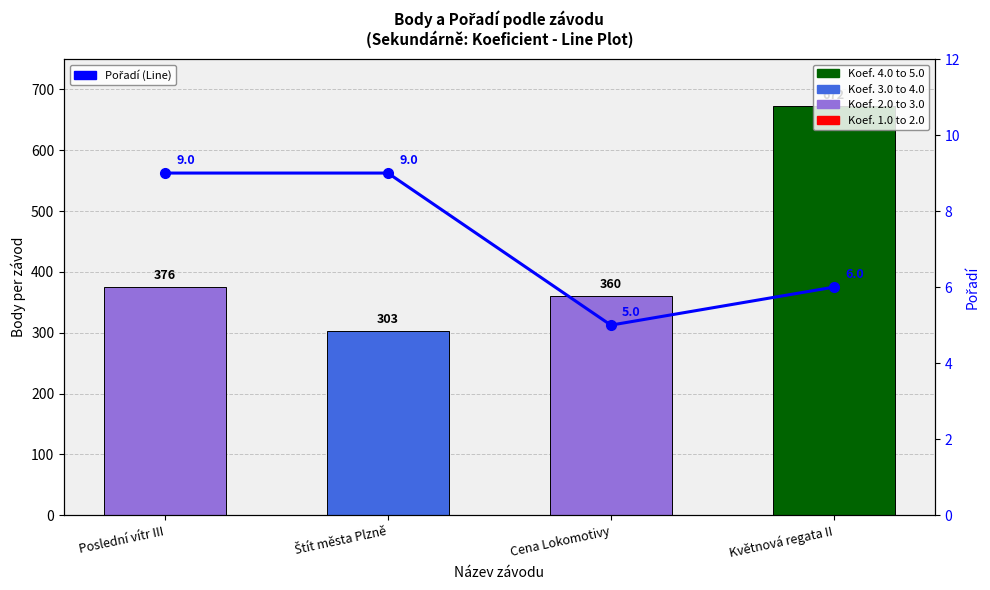

What is the difference between the Pořadí values at Květnová regata II and Cena Lokomotivy?

1